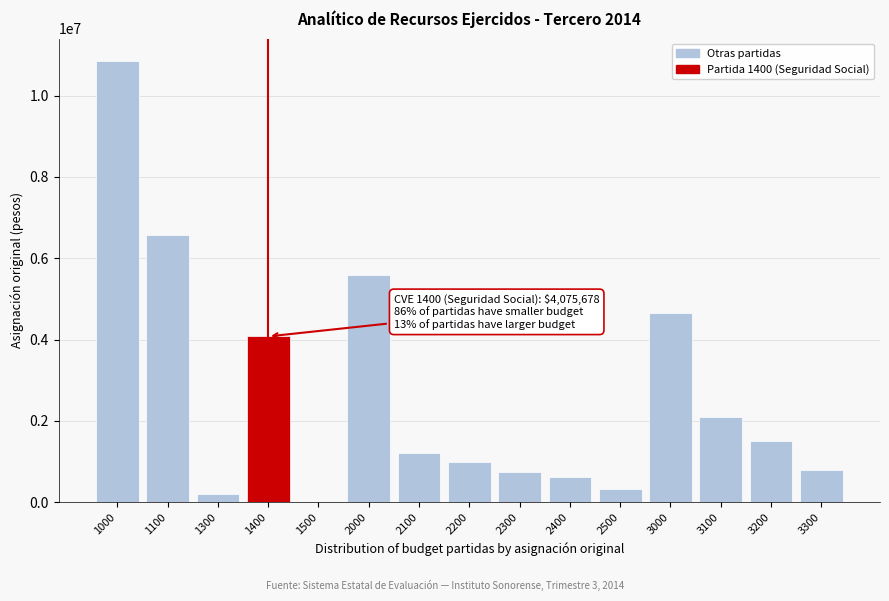

Reading left to right, what are all the values shown in this chart?

1000=10857000	1100=6559843	1300=209558	1400=4075678	1500=11921	2000=5582000	2100=1200000	2200=980000	2300=750000	2400=620000	2500=320000	3000=4640000	3100=2100000	3200=1500000	3300=800000